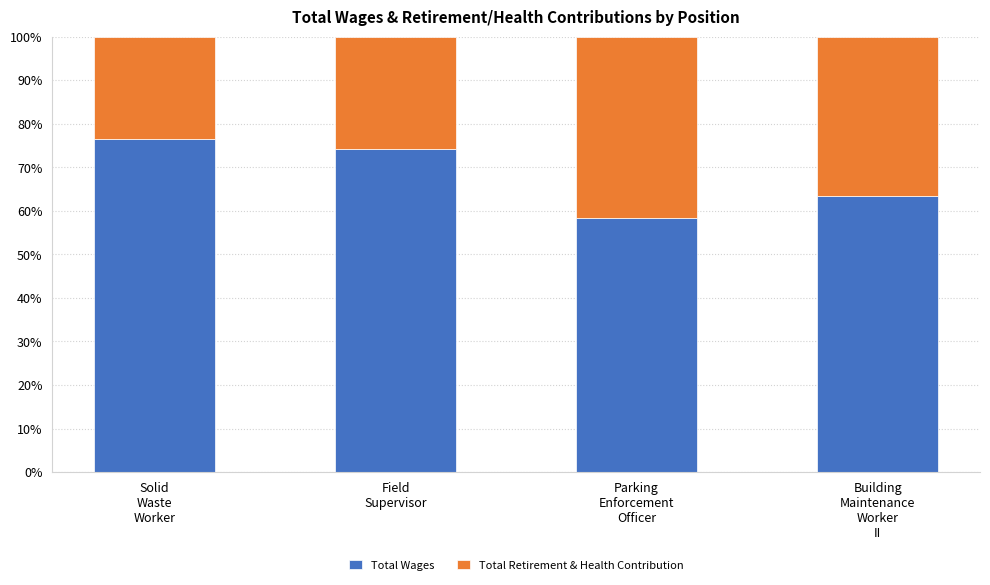

Does the chart contain any negative values?

No